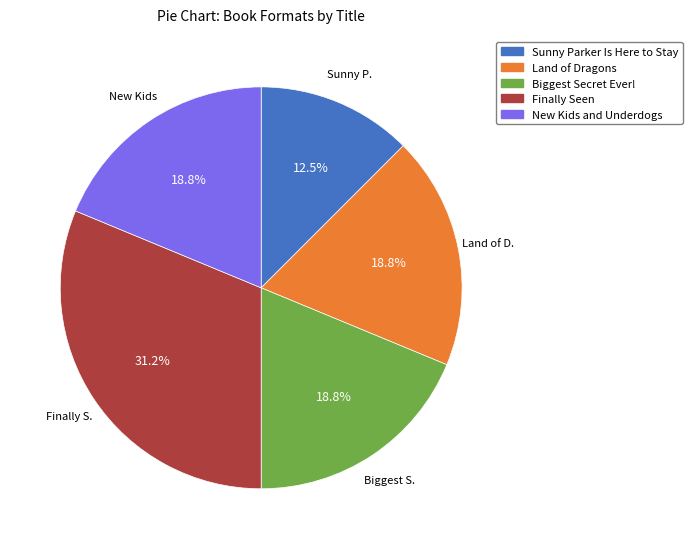

Is Sunny Parker Is Here to Stay the majority of the pie?

No